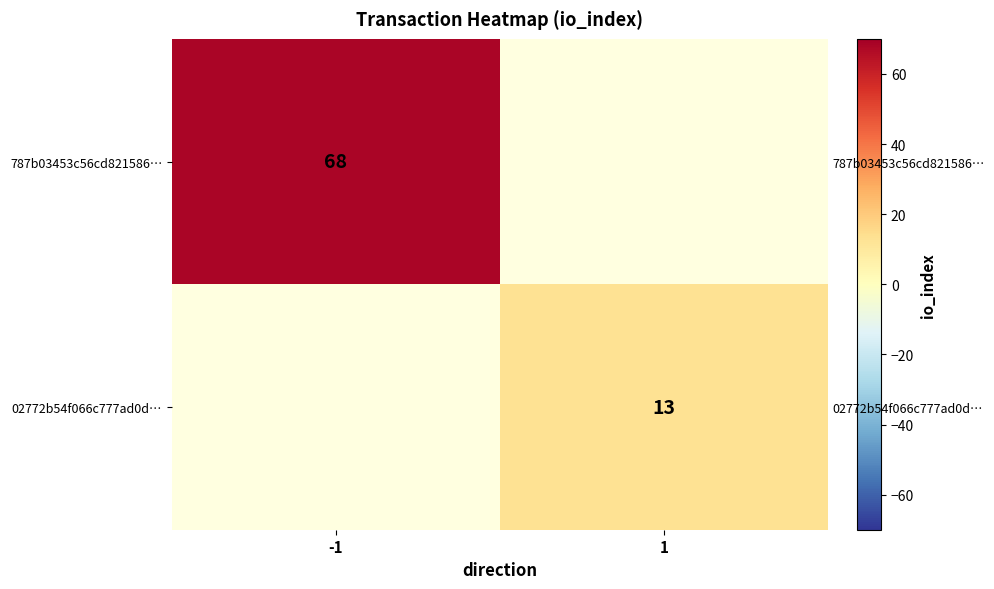

How many series are shown in this chart?

2